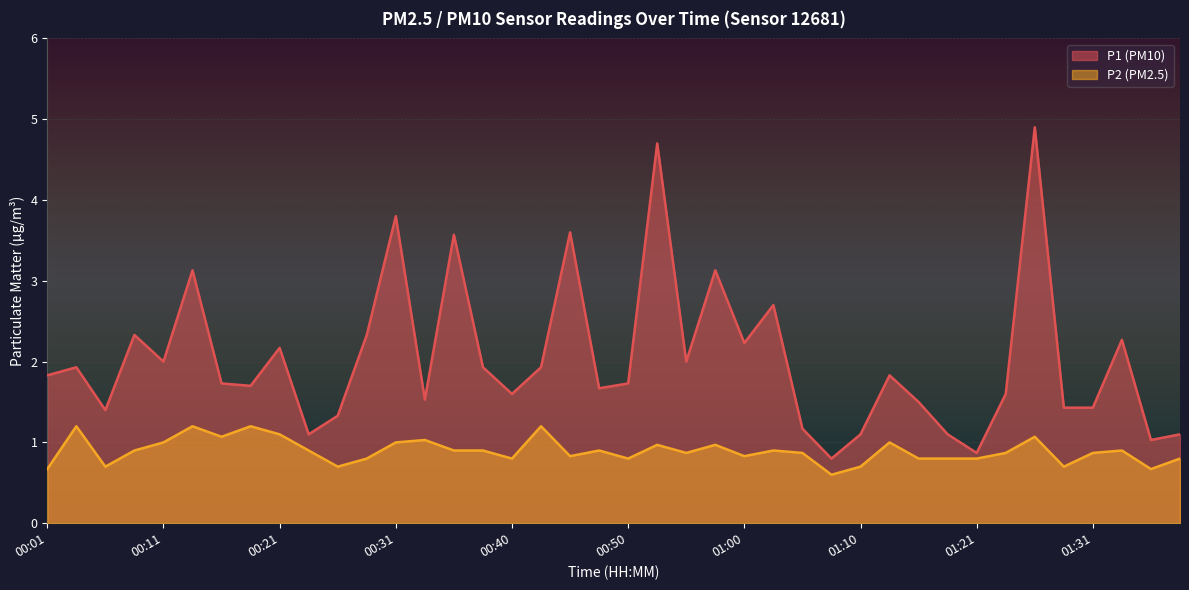

What are all the series names shown in the legend?

P1 (PM10), P2 (PM2.5)